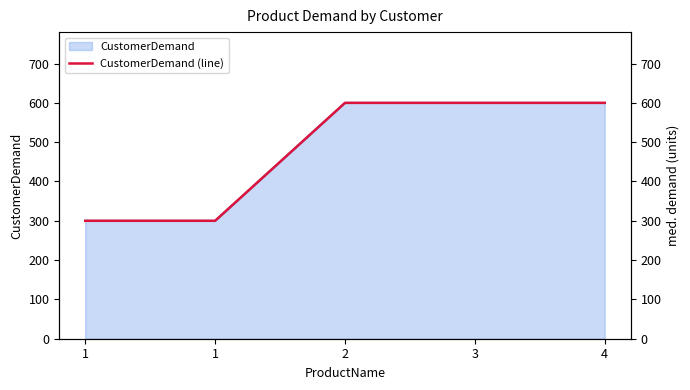

Count the values in the range 300 to 600.

5